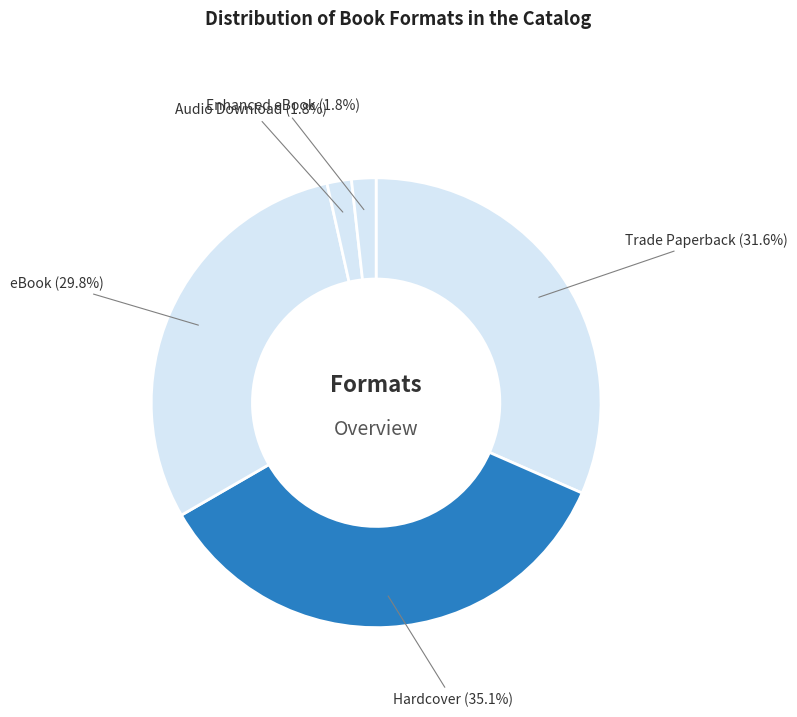

Which slice is the largest?

Hardcover